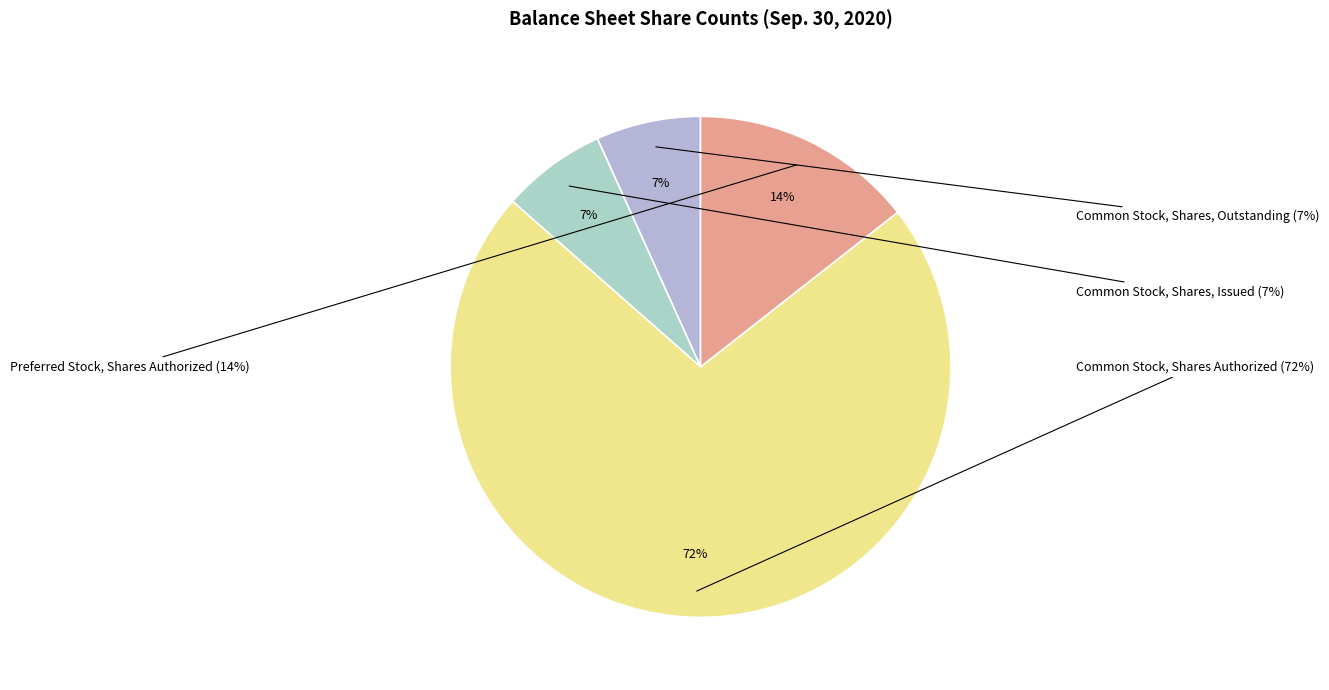

True or false: Common Stock, Shares, Issued accounts for 19% of the total.

False